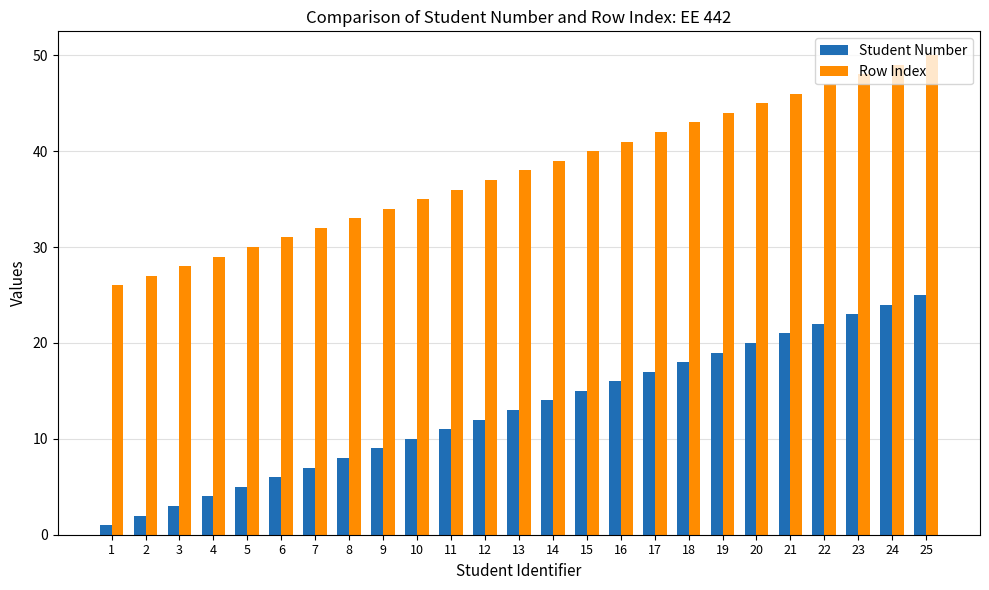

True or false: Student Number has a value of 15 at 15.

True